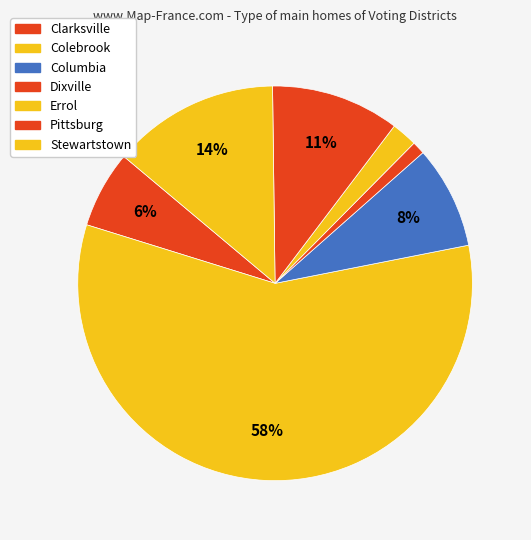

Does Stewartstown represent more than half of the total?

No